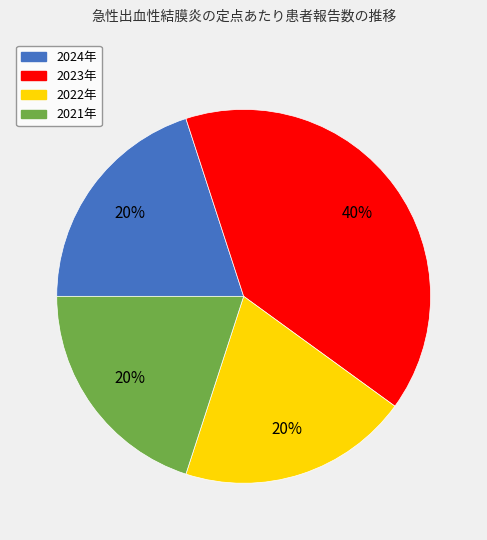

To the nearest percent, what is the average slice percentage?

25%